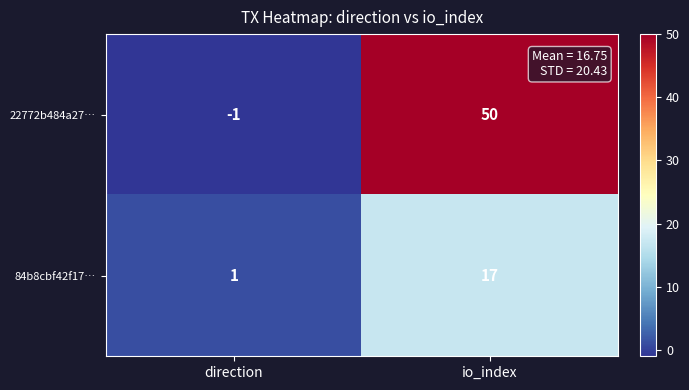

Which series has the widest spread of values?

22772b484a27…